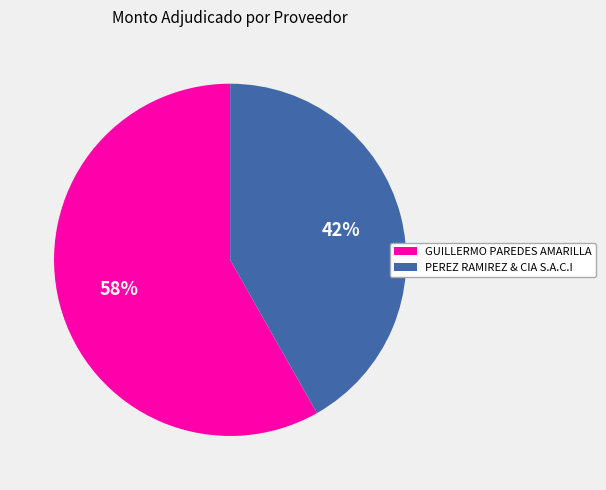

Which category accounts for the majority?

GUILLERMO PAREDES AMARILLA